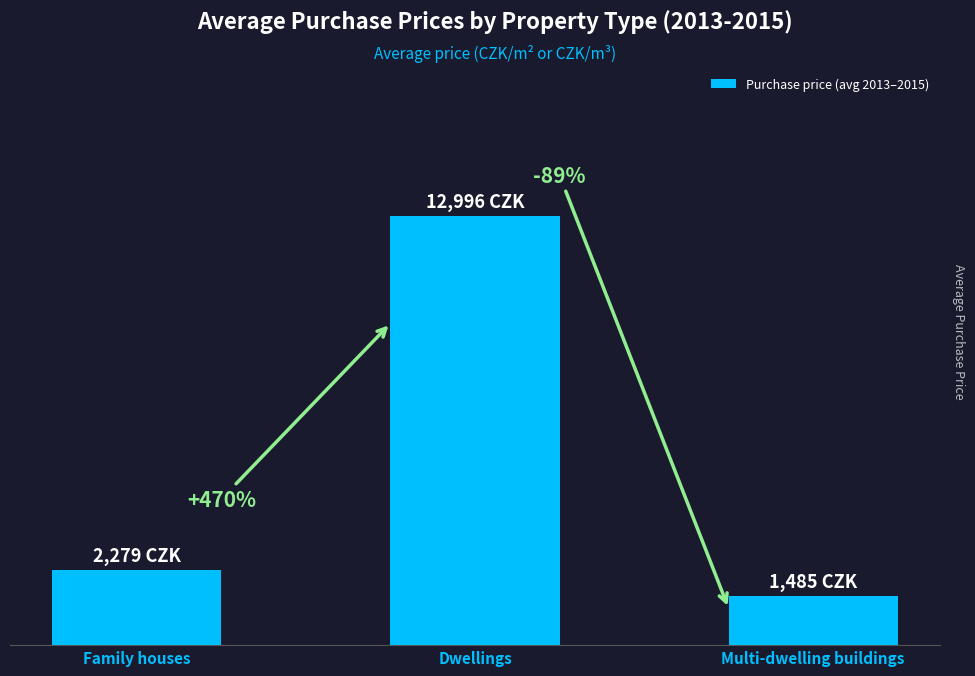

Does the chart contain stacked bars?

No